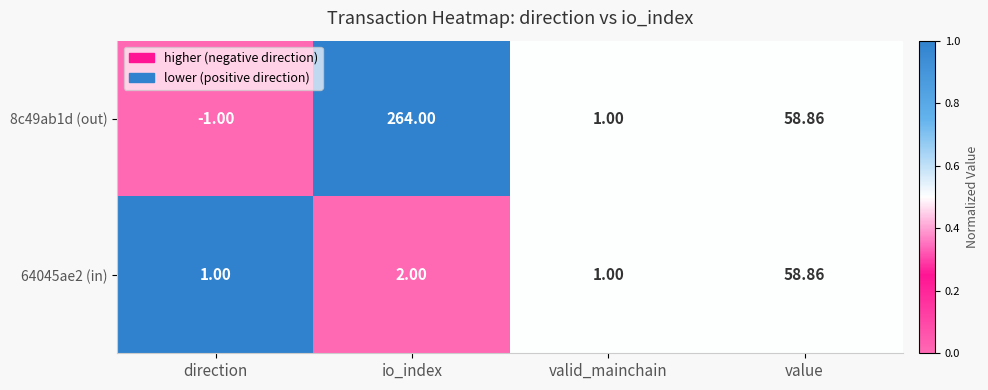

List the labels in order of 8c49ab1d (out) value, smallest first.

direction, valid_mainchain, value, io_index